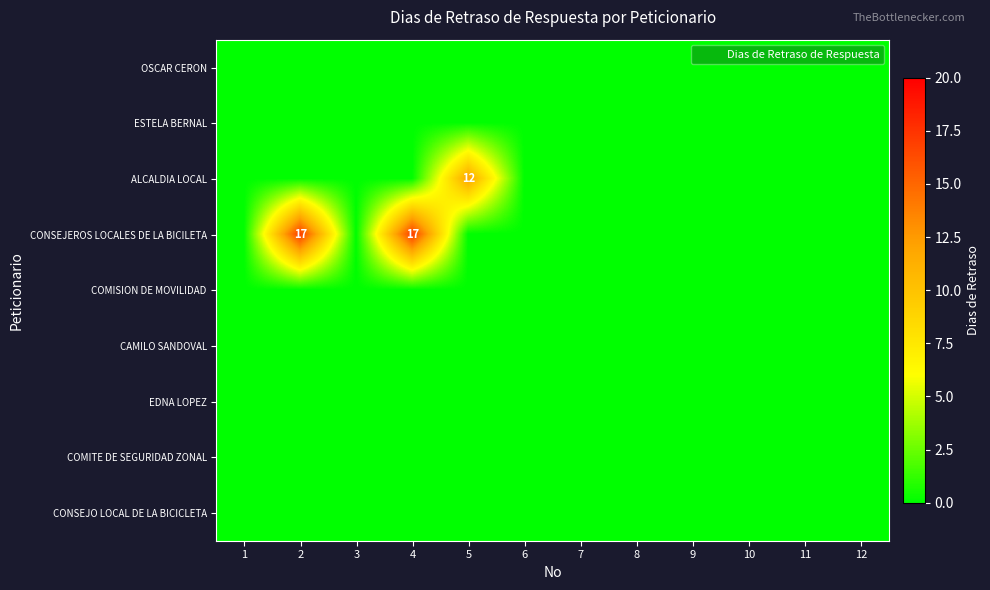

What is the difference between the maximum and second lowest values in the CONSEJEROS LOCALES DE LA BICILETA series?

17